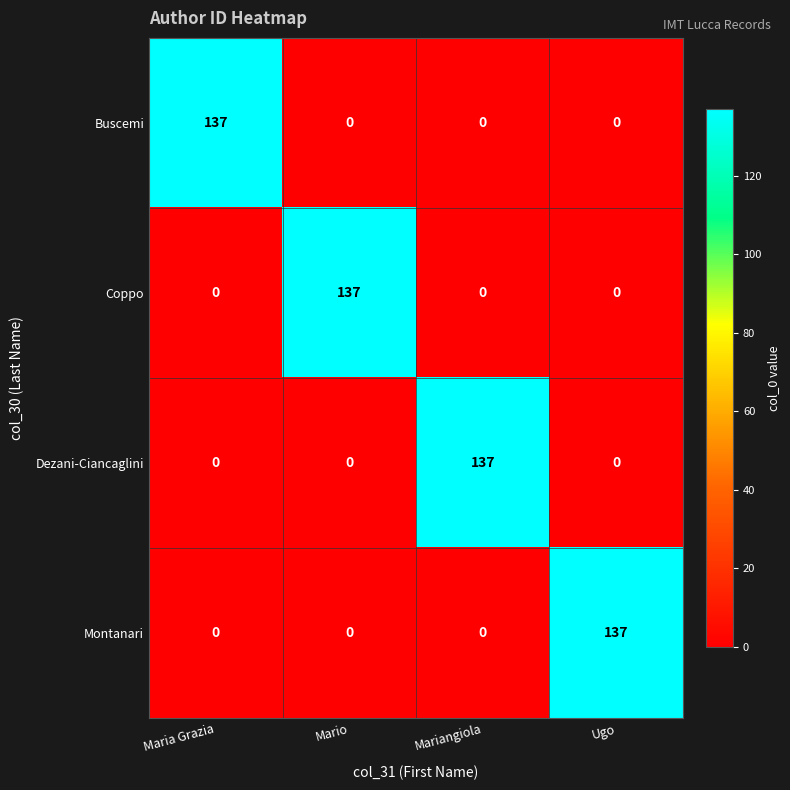

How many Buscemi values are between 0 and 137?

4